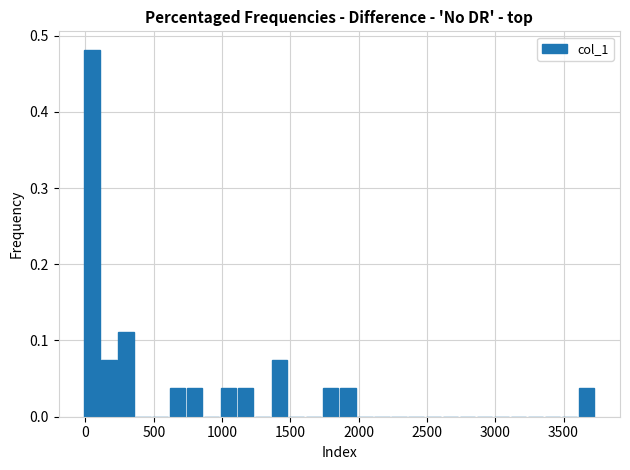

Read against the x-axis, roughly where is the centre of the tallest bar?

50